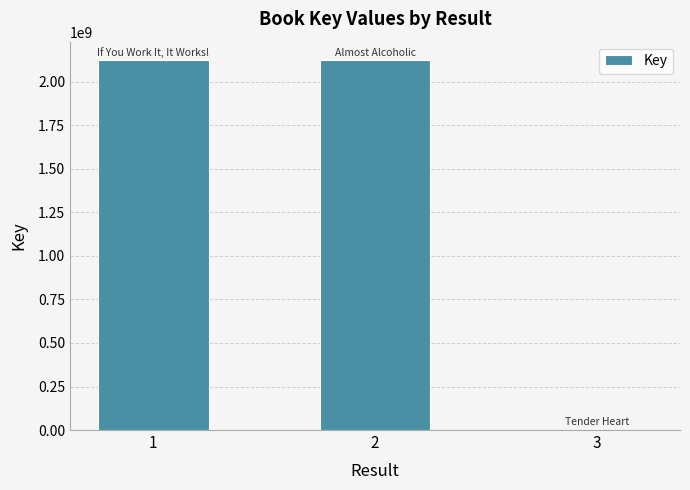

What is the difference between the values at 1 and 2?

6076